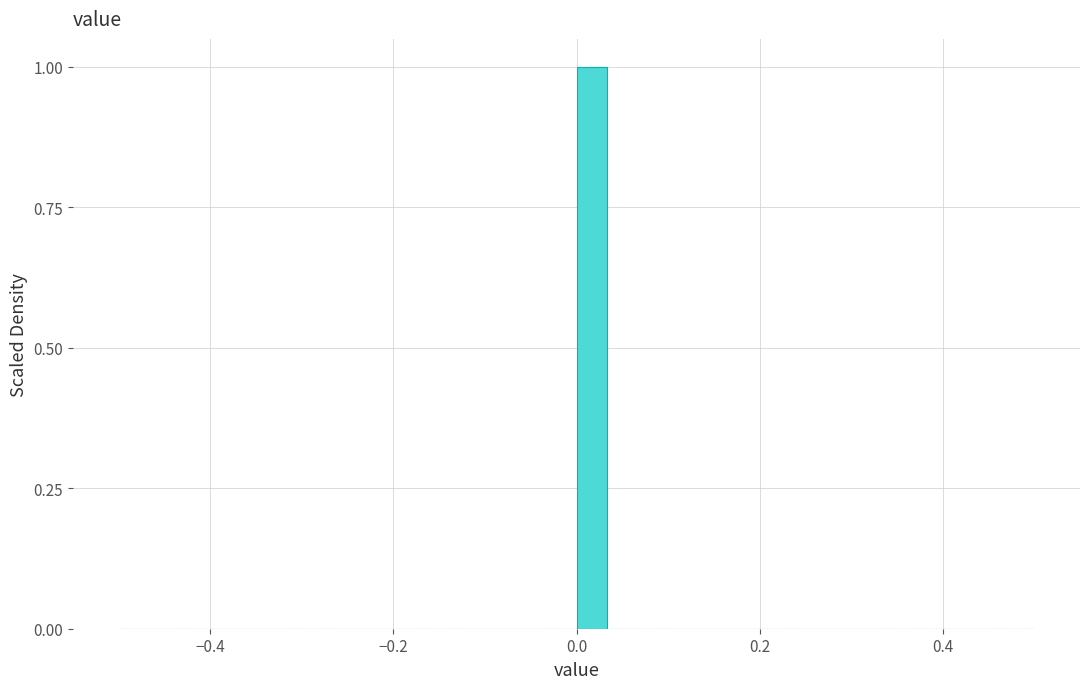

Read against the x-axis, roughly where is the centre of the tallest bar?

0.02